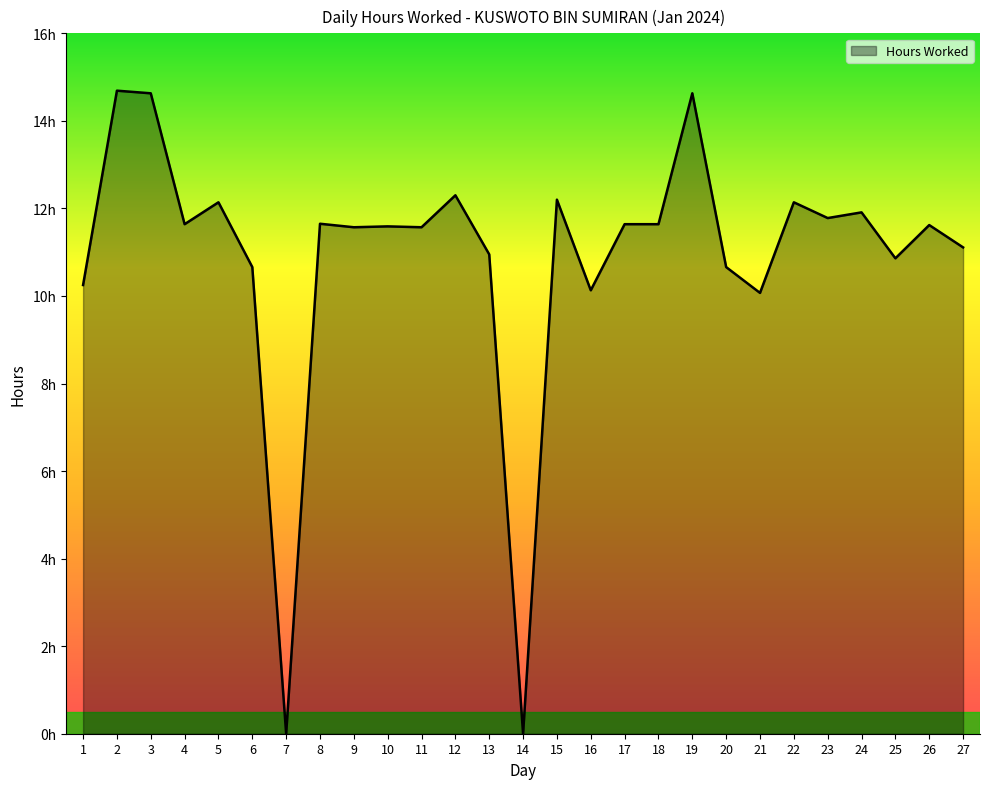

What is the value of the 25th point from the left?

10.9